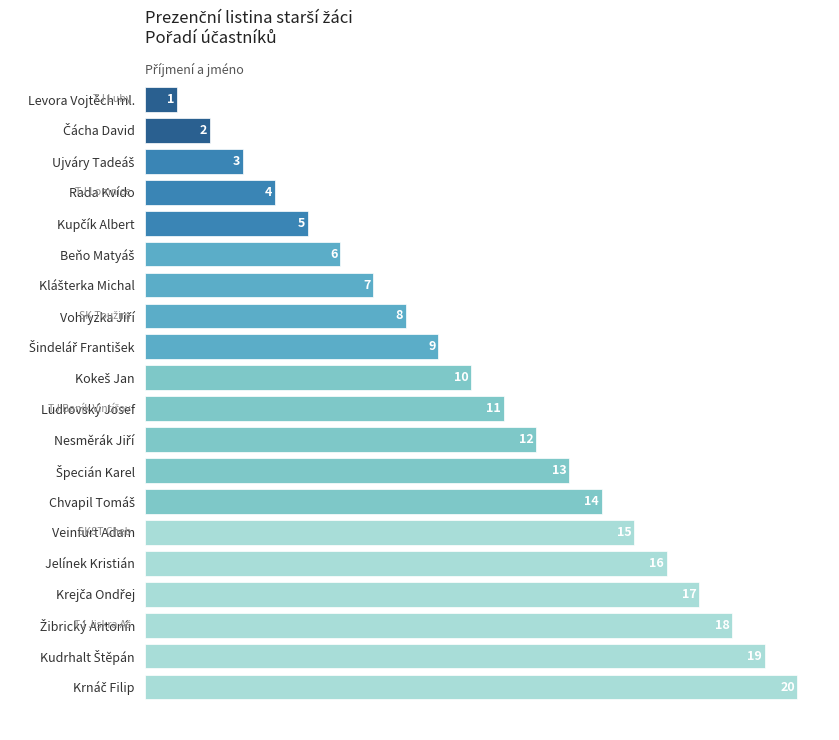

What is the maximum value shown in the chart?

20